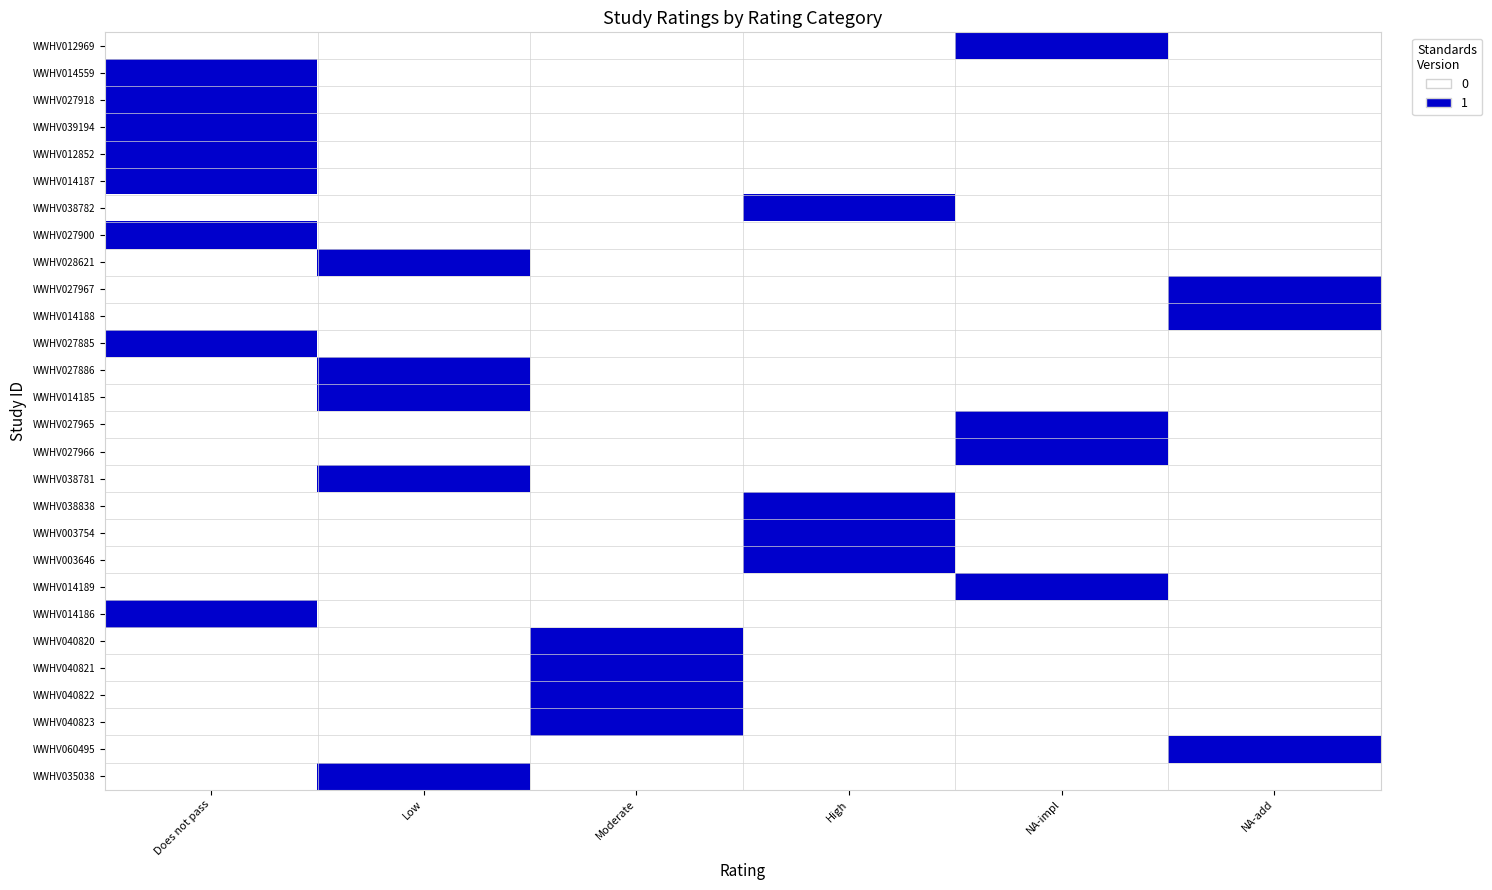

Reading left to right, extract all data points from this chart.

WWHV012969: Does not pass=0	Low=0	Moderate=0	High=0	NA-impl=1	NA-add=0
WWHV014559: Does not pass=1	Low=0	Moderate=0	High=0	NA-impl=0	NA-add=0
WWHV027918: Does not pass=1	Low=0	Moderate=0	High=0	NA-impl=0	NA-add=0
WWHV039194: Does not pass=1	Low=0	Moderate=0	High=0	NA-impl=0	NA-add=0
WWHV012852: Does not pass=1	Low=0	Moderate=0	High=0	NA-impl=0	NA-add=0
WWHV014187: Does not pass=1	Low=0	Moderate=0	High=0	NA-impl=0	NA-add=0
WWHV038782: Does not pass=0	Low=0	Moderate=0	High=1	NA-impl=0	NA-add=0
WWHV027900: Does not pass=1	Low=0	Moderate=0	High=0	NA-impl=0	NA-add=0
WWHV028621: Does not pass=0	Low=1	Moderate=0	High=0	NA-impl=0	NA-add=0
WWHV027967: Does not pass=0	Low=0	Moderate=0	High=0	NA-impl=0	NA-add=1
WWHV014188: Does not pass=0	Low=0	Moderate=0	High=0	NA-impl=0	NA-add=1
WWHV027885: Does not pass=1	Low=0	Moderate=0	High=0	NA-impl=0	NA-add=0
WWHV027886: Does not pass=0	Low=1	Moderate=0	High=0	NA-impl=0	NA-add=0
WWHV014185: Does not pass=0	Low=1	Moderate=0	High=0	NA-impl=0	NA-add=0
WWHV027965: Does not pass=0	Low=0	Moderate=0	High=0	NA-impl=1	NA-add=0
WWHV027966: Does not pass=0	Low=0	Moderate=0	High=0	NA-impl=1	NA-add=0
WWHV038781: Does not pass=0	Low=1	Moderate=0	High=0	NA-impl=0	NA-add=0
WWHV038838: Does not pass=0	Low=0	Moderate=0	High=1	NA-impl=0	NA-add=0
WWHV003754: Does not pass=0	Low=0	Moderate=0	High=1	NA-impl=0	NA-add=0
WWHV003646: Does not pass=0	Low=0	Moderate=0	High=1	NA-impl=0	NA-add=0
WWHV014189: Does not pass=0	Low=0	Moderate=0	High=0	NA-impl=1	NA-add=0
WWHV014186: Does not pass=1	Low=0	Moderate=0	High=0	NA-impl=0	NA-add=0
WWHV040820: Does not pass=0	Low=0	Moderate=1	High=0	NA-impl=0	NA-add=0
WWHV040821: Does not pass=0	Low=0	Moderate=1	High=0	NA-impl=0	NA-add=0
WWHV040822: Does not pass=0	Low=0	Moderate=1	High=0	NA-impl=0	NA-add=0
WWHV040823: Does not pass=0	Low=0	Moderate=1	High=0	NA-impl=0	NA-add=0
WWHV060495: Does not pass=0	Low=0	Moderate=0	High=0	NA-impl=0	NA-add=2
WWHV035038: Does not pass=0	Low=1	Moderate=0	High=0	NA-impl=0	NA-add=0